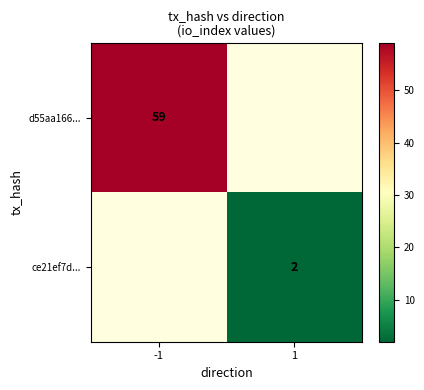

At how many categories does at least one series exceed 11?

1